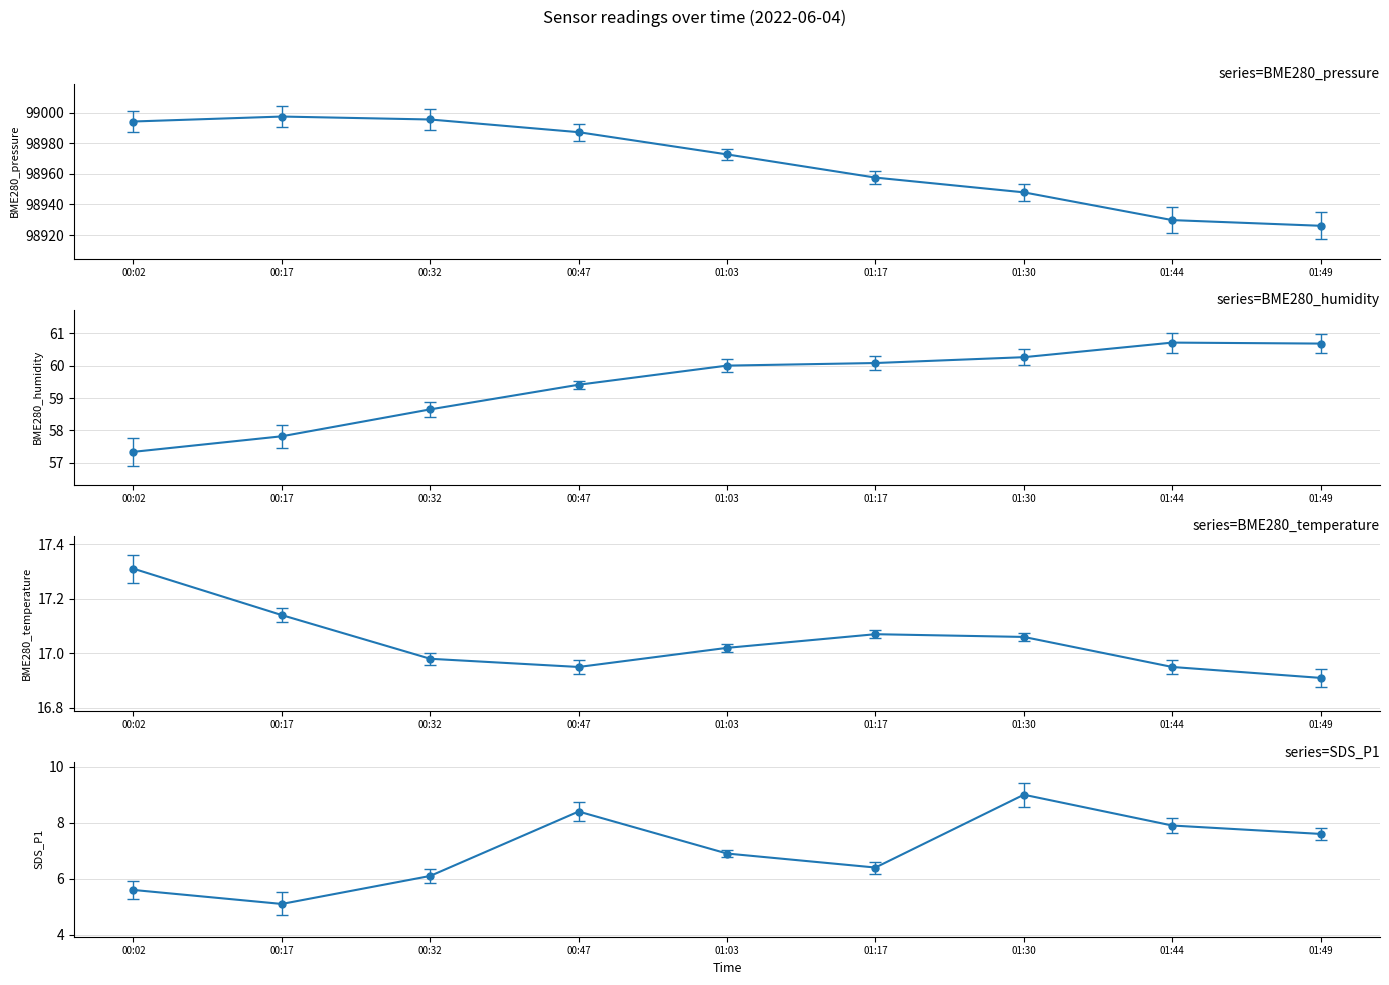

How many distinct data groups are displayed?

4